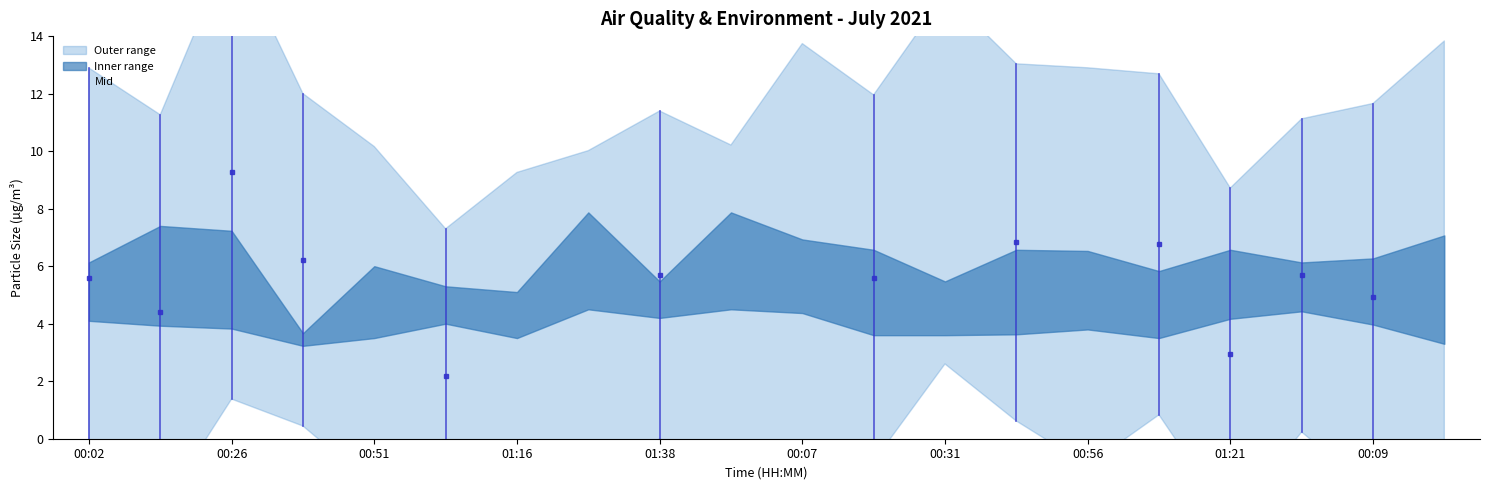

Where is the first local maximum?

00:26